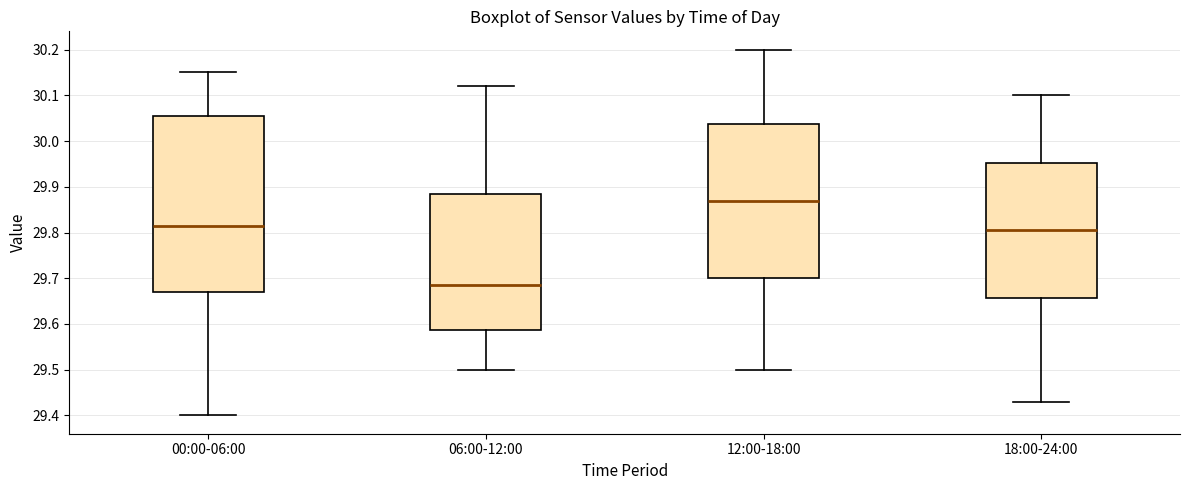

Reading left to right, read every box against the y-axis: the position of its median line, the range the box covers, and the ends of its whiskers. The values are not printed on the chart, so give them approximately, as read against the axis.

00:00-06:00: median 29.82, box 29.67 to 30.06, whiskers 29.40 to 30.15
06:00-12:00: median 29.69, box 29.59 to 29.89, whiskers 29.50 to 30.12
12:00-18:00: median 29.87, box 29.70 to 30.04, whiskers 29.50 to 30.20
18:00-24:00: median 29.81, box 29.66 to 29.95, whiskers 29.43 to 30.10